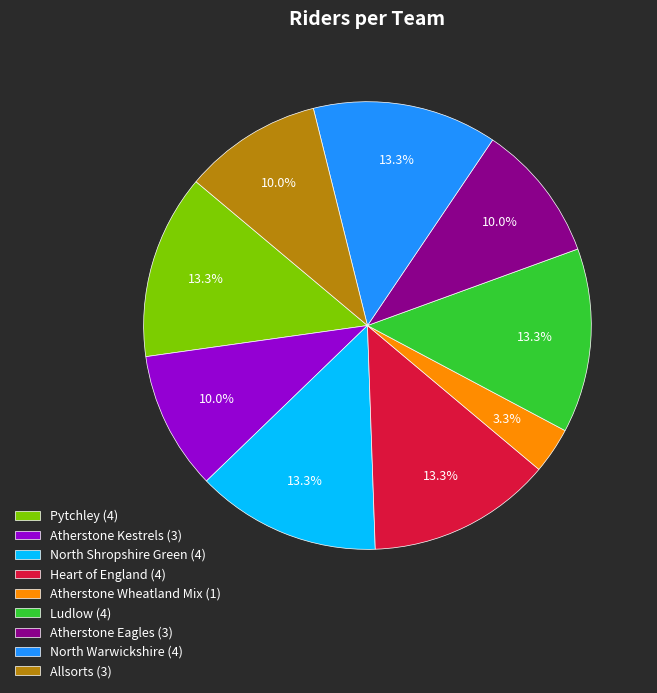

To the nearest percent, what percentage of the pie is Atherstone Eagles?

10%